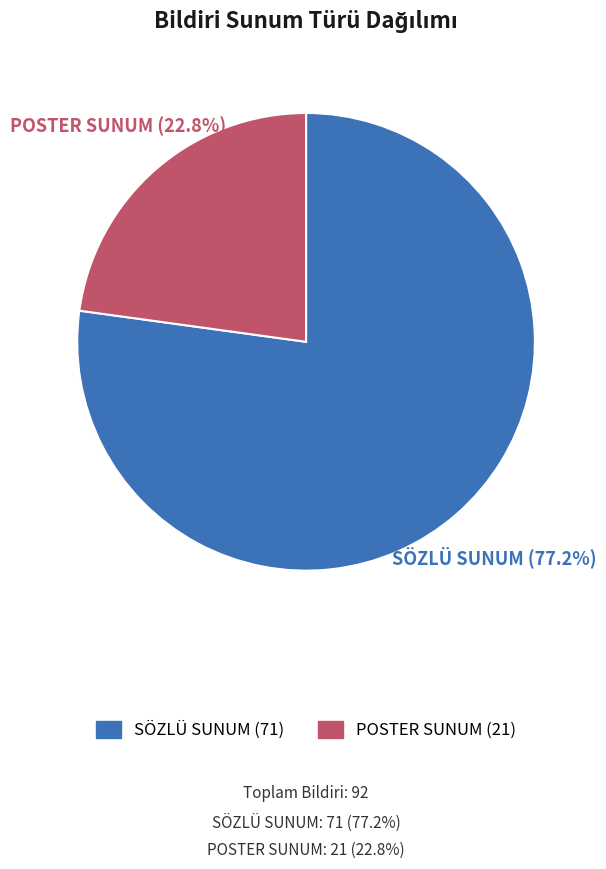

Count the number of slices in the pie.

2